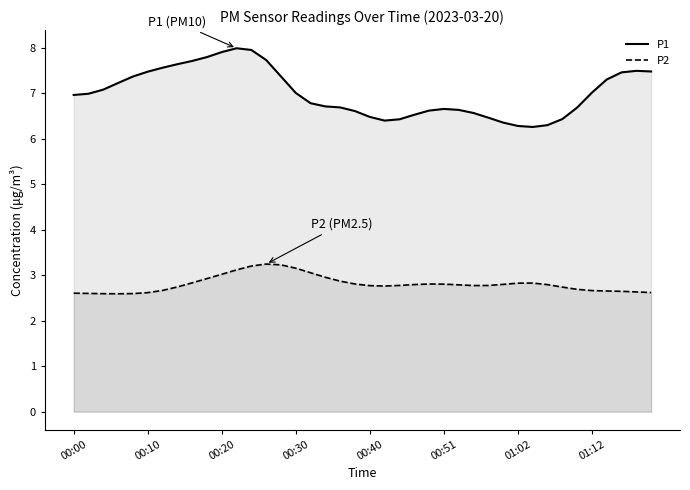

Where is the first local maximum for P1?

11